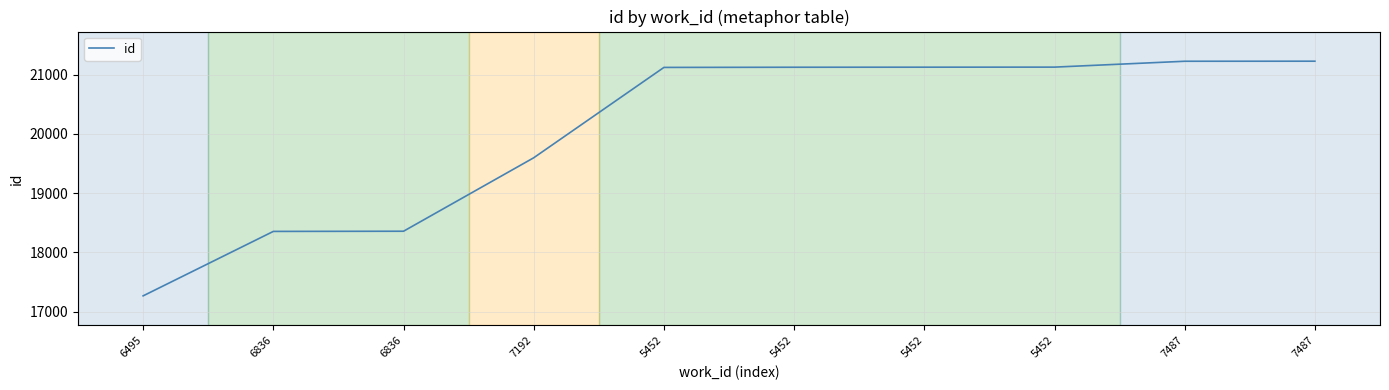

Rank the categories by value from lowest to highest.

6495, 6836, 6836, 7192, 5452, 5452, 5452, 5452, 7487, 7487